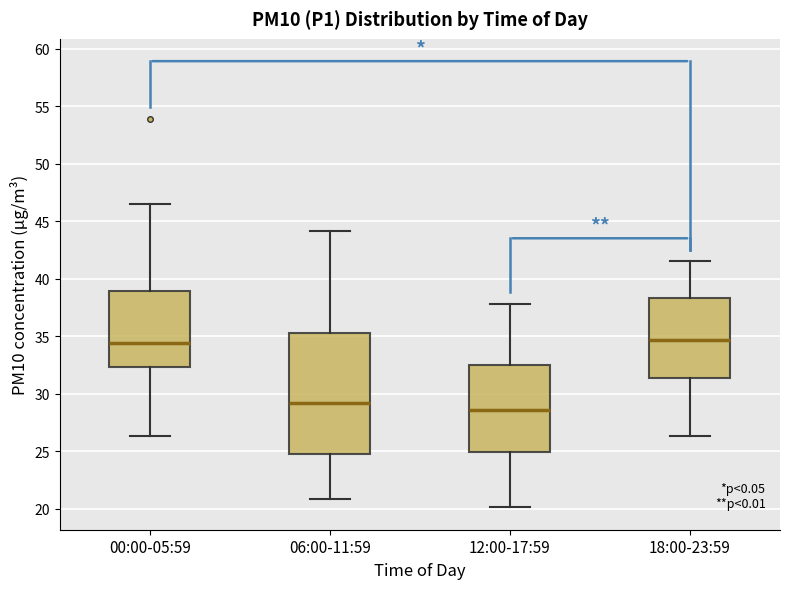

Reading left to right, read every box against the y-axis: the position of its median line, the range the box covers, and the ends of its whiskers. The values are not printed on the chart, so give them approximately, as read against the axis.

00:00-05:59: median 34.5, box 32.5 to 39.0, whiskers 26.5 to 46.5
06:00-11:59: median 29.0, box 24.5 to 35.0, whiskers 21.0 to 44.0
12:00-17:59: median 28.5, box 25.0 to 32.5, whiskers 20.0 to 38.0
18:00-23:59: median 34.5, box 31.5 to 38.5, whiskers 26.5 to 41.5